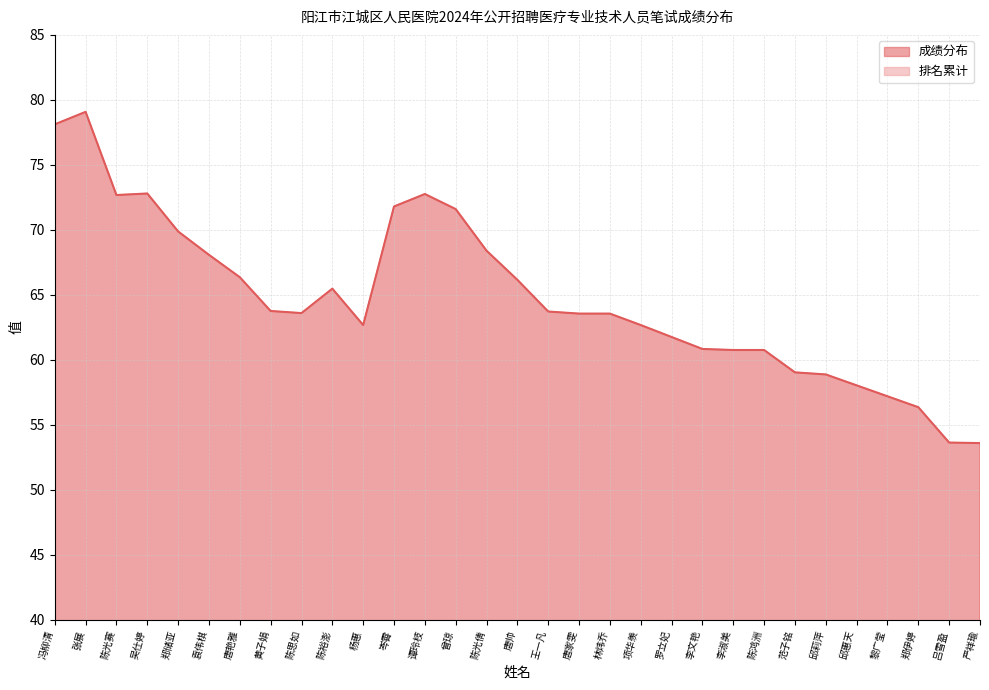

What are all the series names shown in the legend?

成绩分布, 排名累计